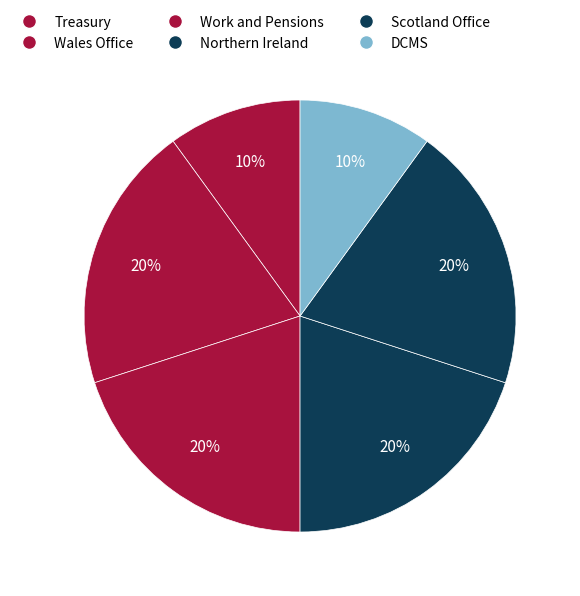

How many slices are in this pie chart?

6